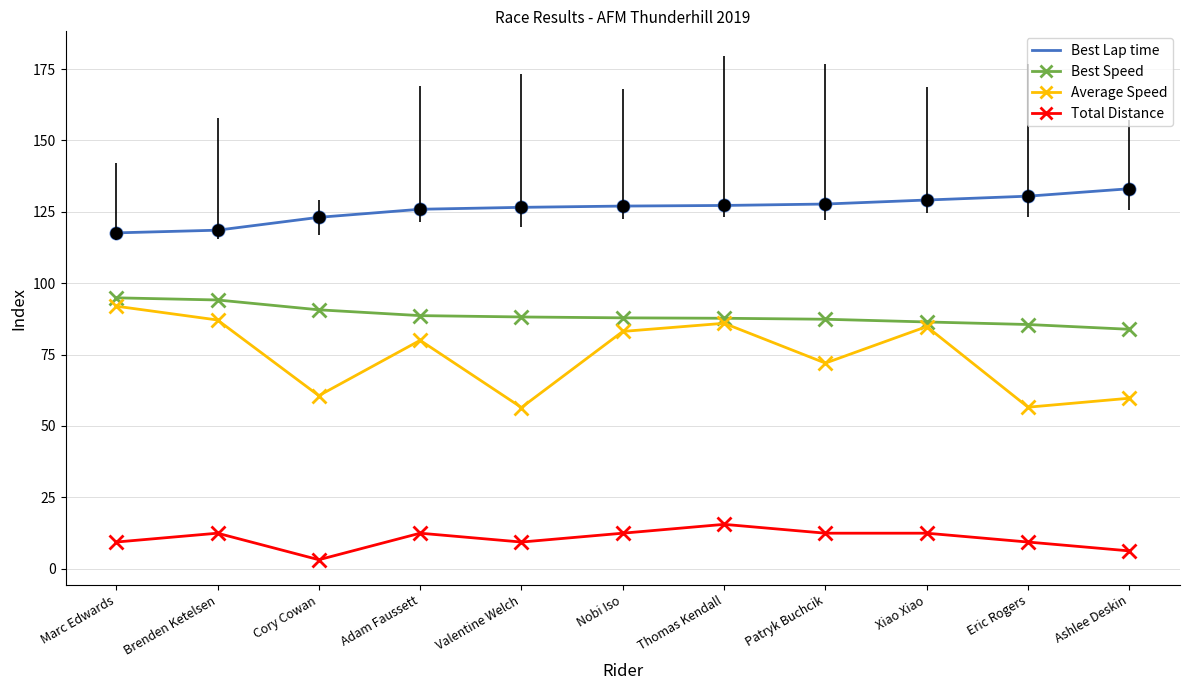

Is this an area chart (filled region under the line)?

No